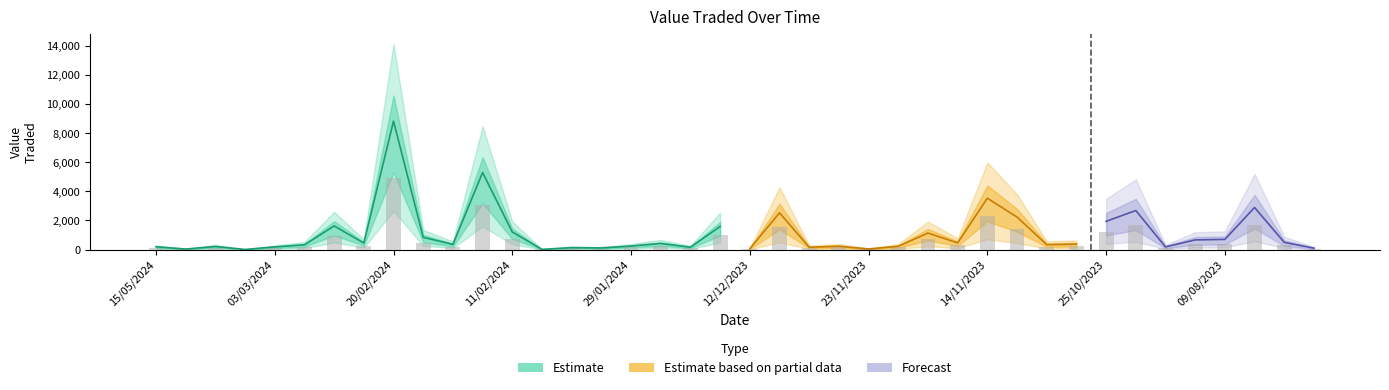

At which category is the sum across all series the highest?

8